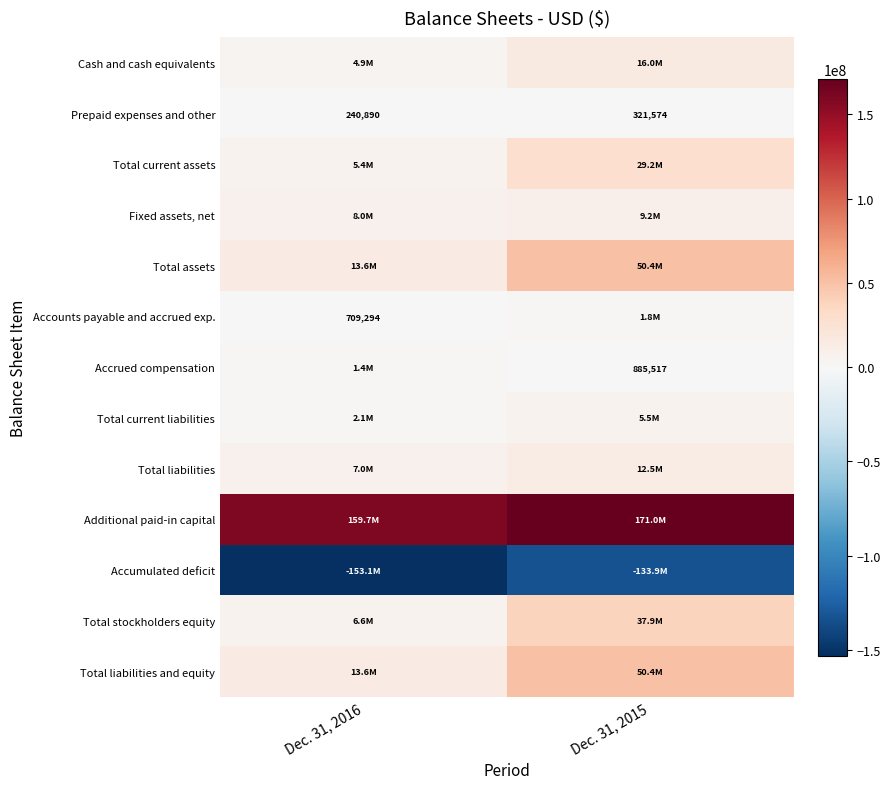

The Accounts payable and accrued exp. series shows 1804369 at Dec. 31, 2015. True or false?

True